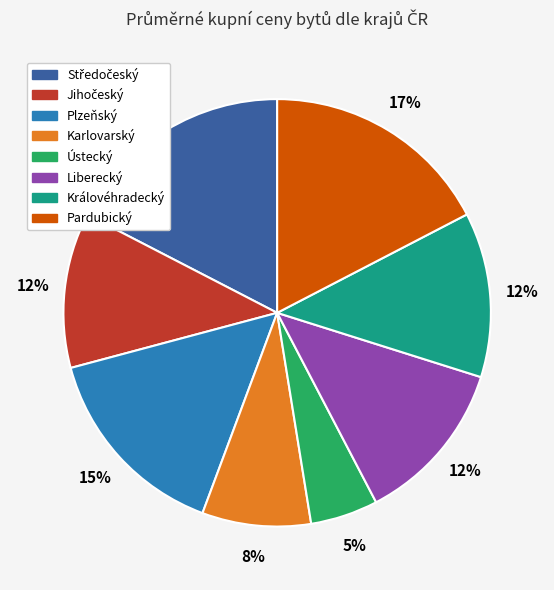

Does any single category account for the majority?

No